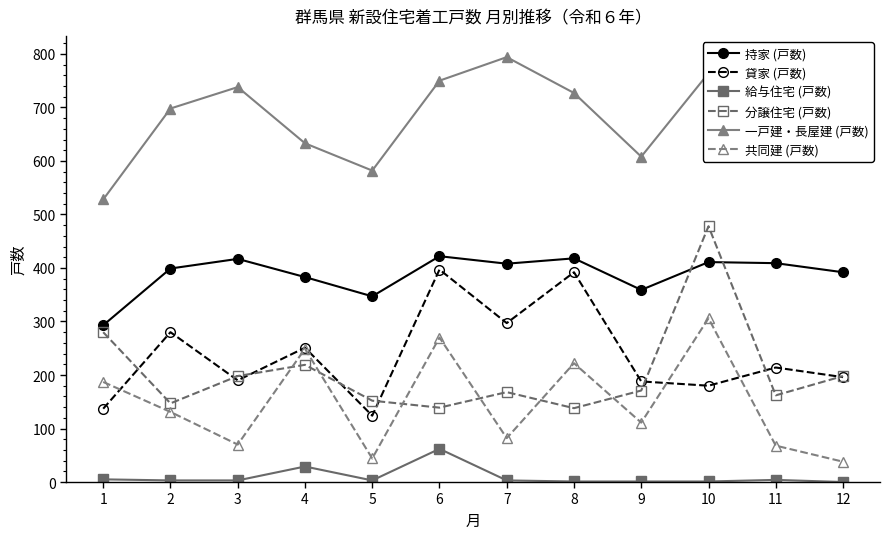

How many lines are shown in the chart?

6